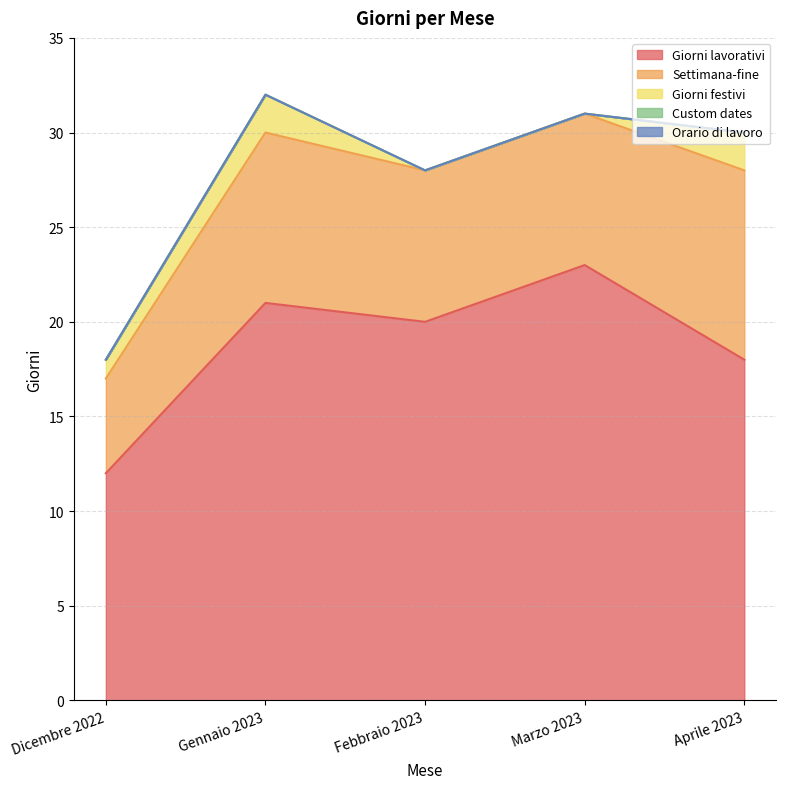

Which series has the widest spread of values?

Giorni lavorativi